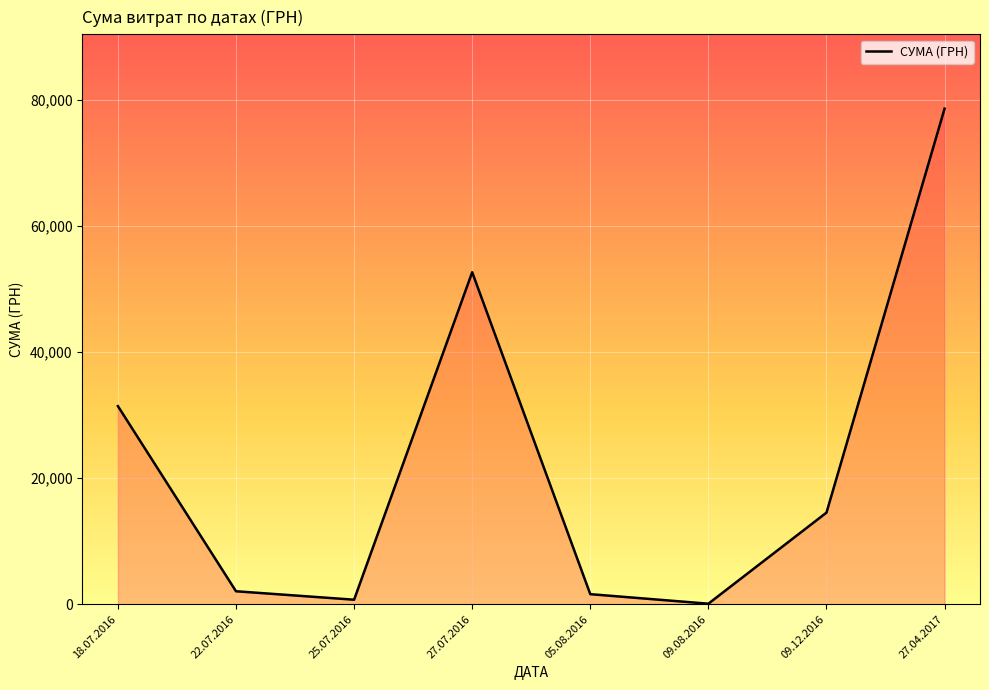

What is the smallest value displayed?

85.0